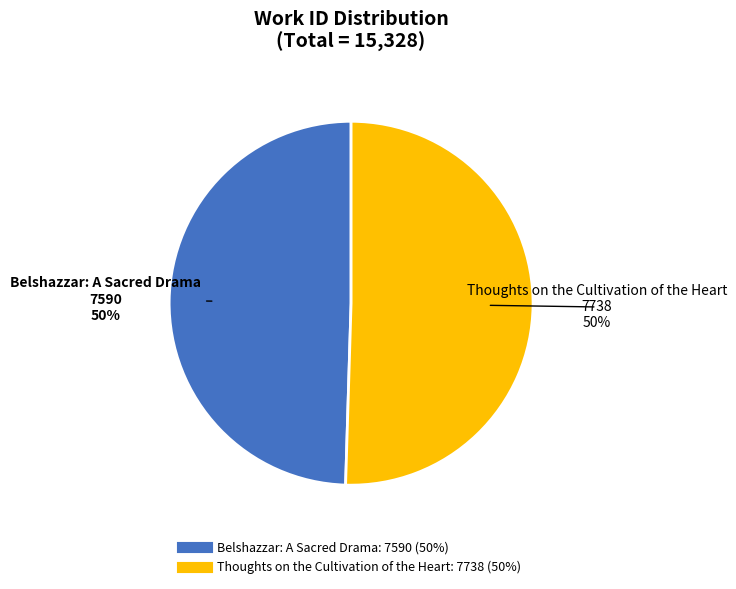

What percentage is the Belshazzar: A Sacred Drama slice, to the nearest percent?

50%